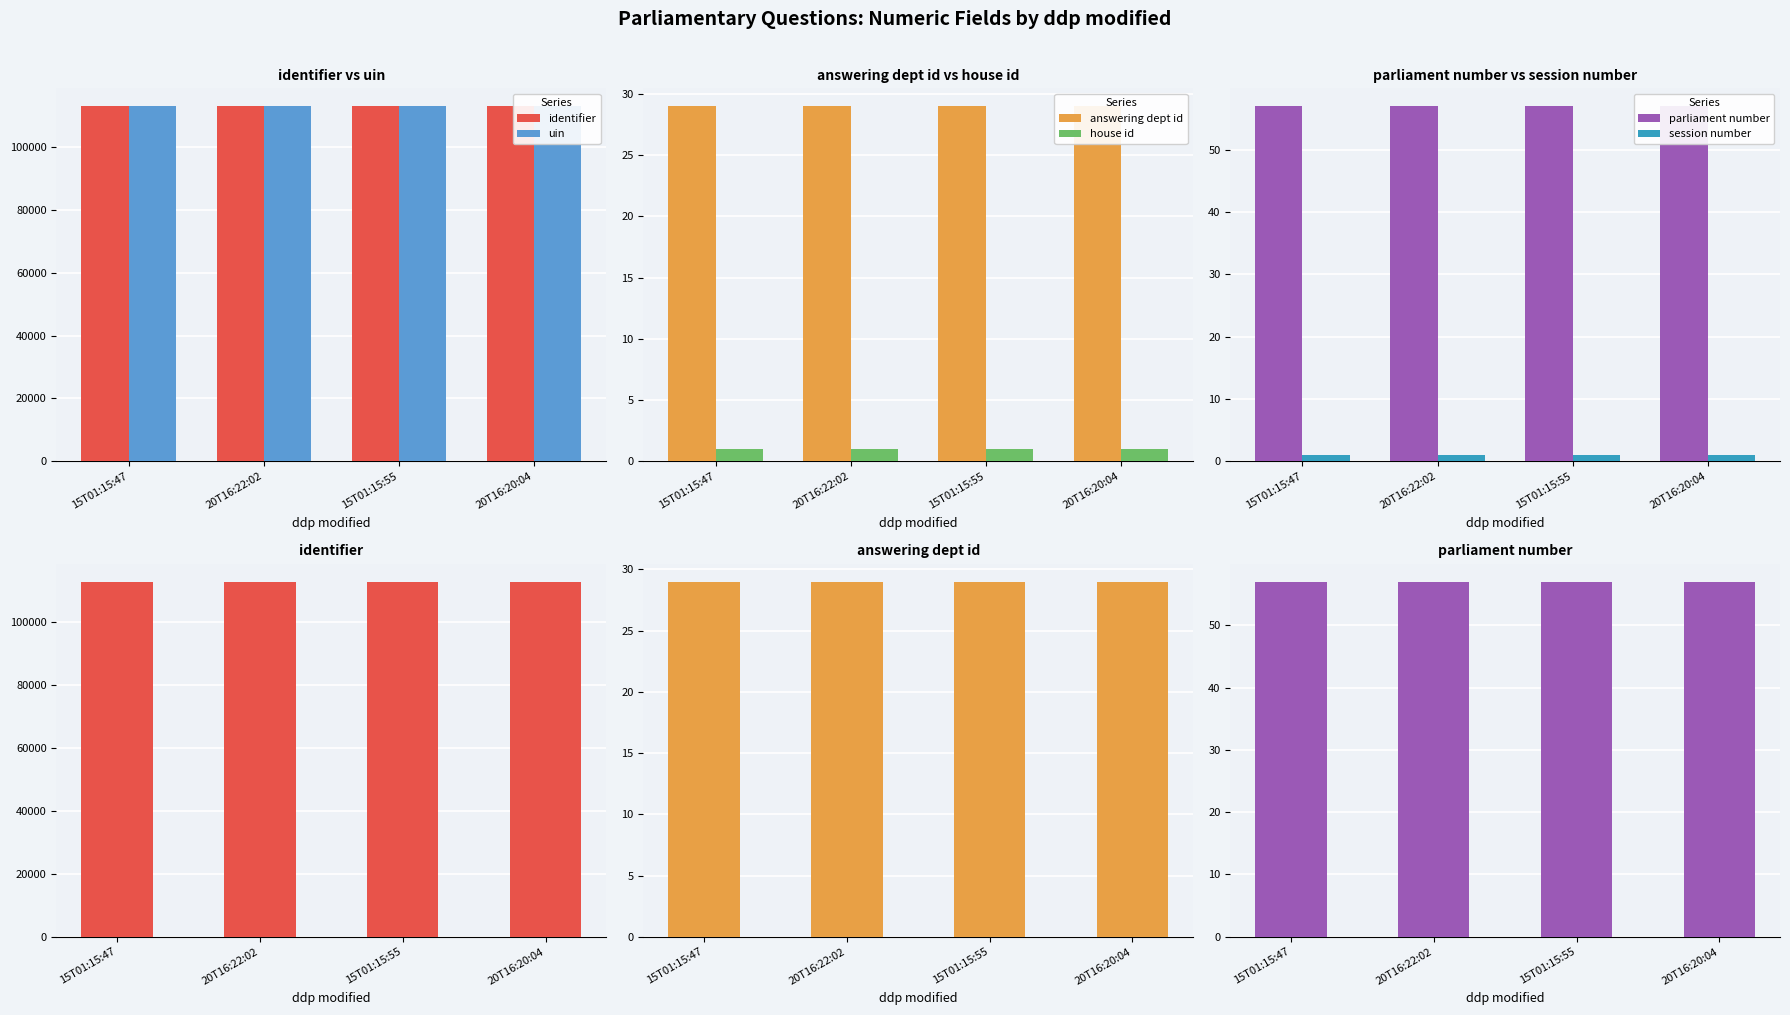

Is it true that uin equals 112979 at 15T01:15:47?

True